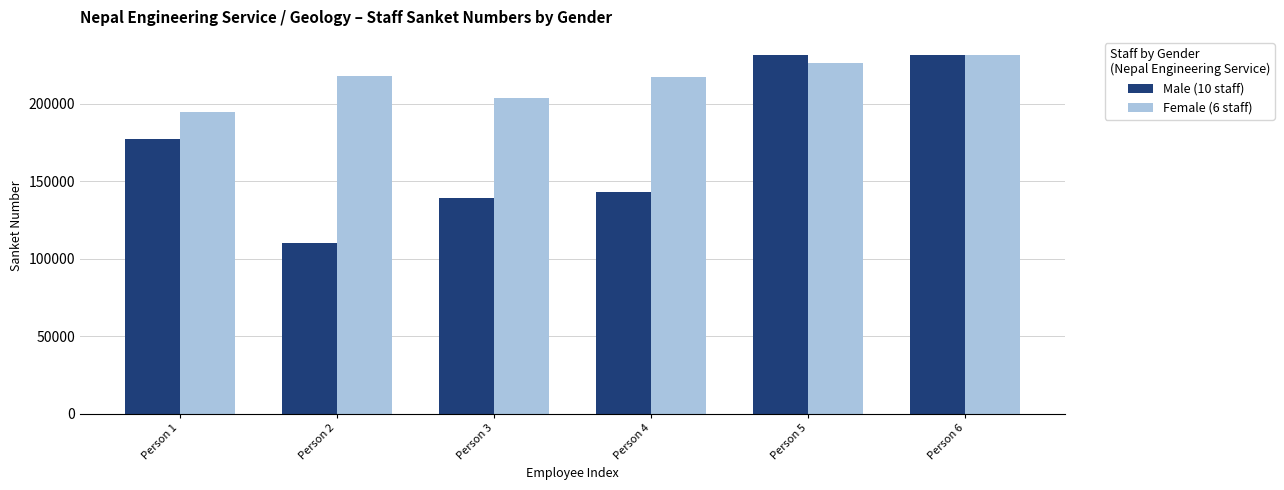

Which series has the largest range (max minus min)?

Male (10 staff)